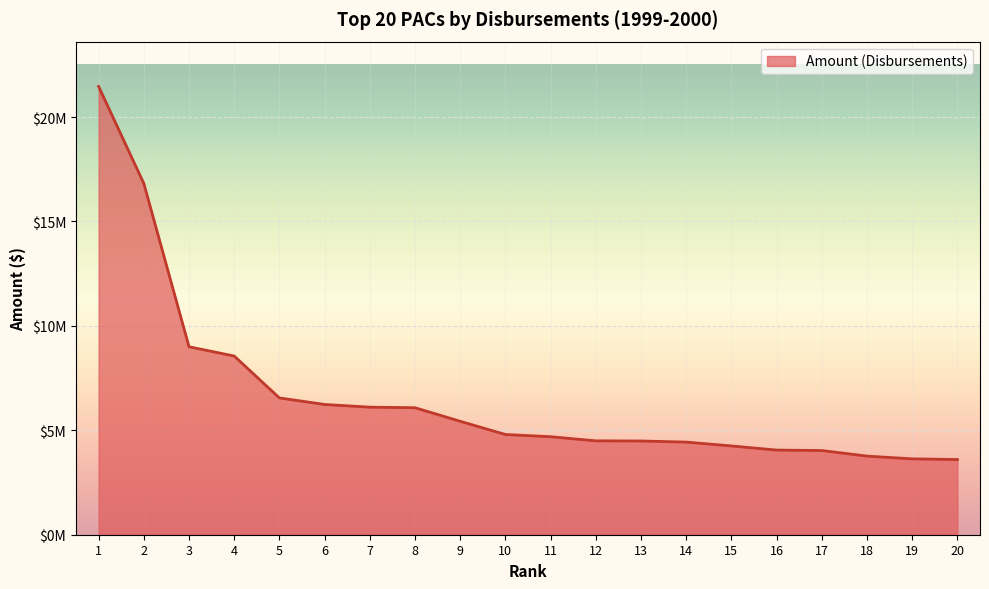

Reading left to right, list all the values displayed in this chart.

1=21466049	2=16821436	3=9000564	4=8557079	5=6549814	6=6237728	7=6108964	8=6082160	9=5432107	10=4799812	11=4692690	12=4496150	13=4488747	14=4436535	15=4250841	16=4053617	17=4031656	18=3765043	19=3632776	20=3601574